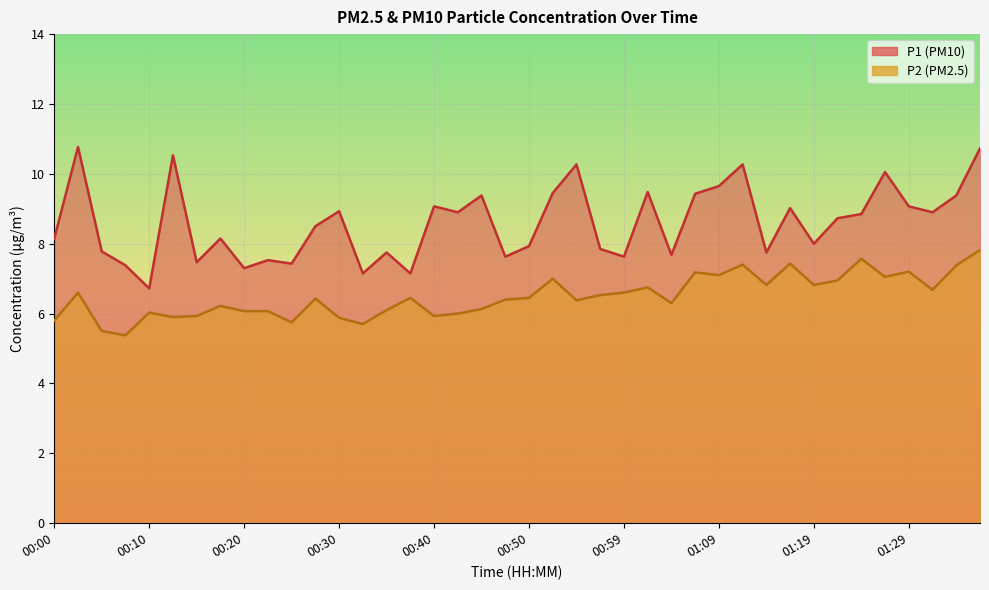

True or false: P2 has a value of 6.0 at 00:10.

True